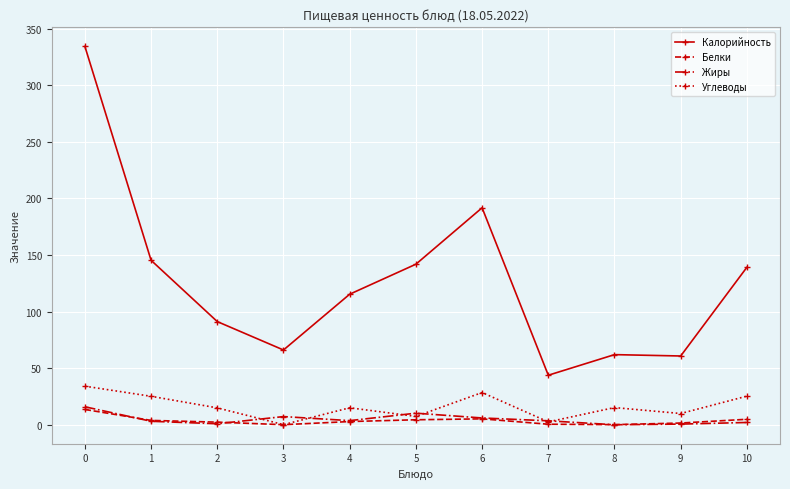

What is the greatest value displayed?

334.4